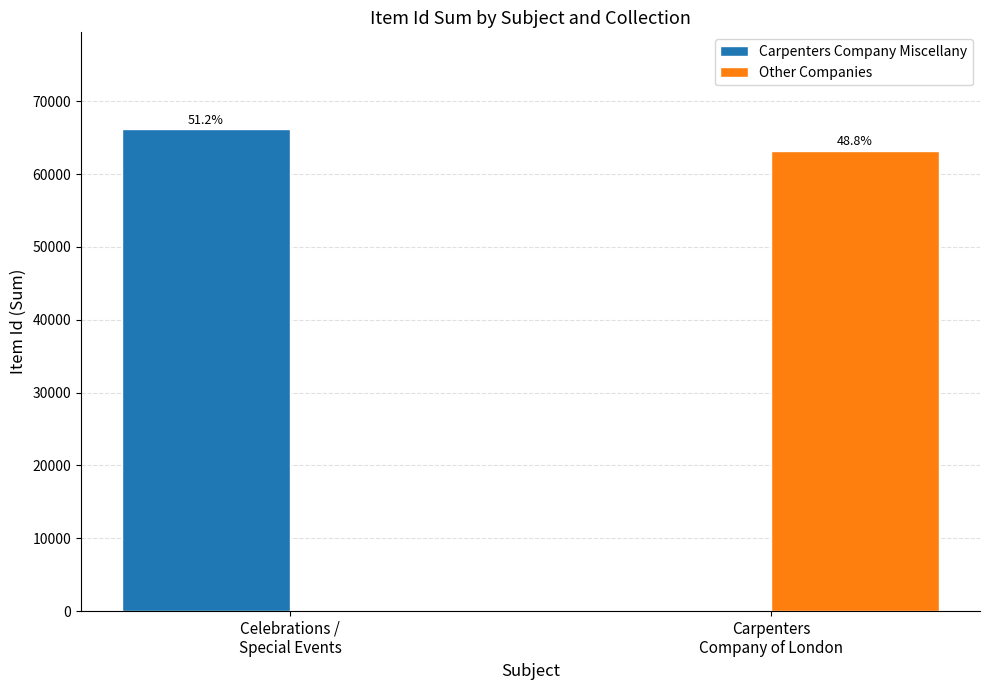

What are all the series names shown in the legend?

Carpenters Company Miscellany, Other Companies